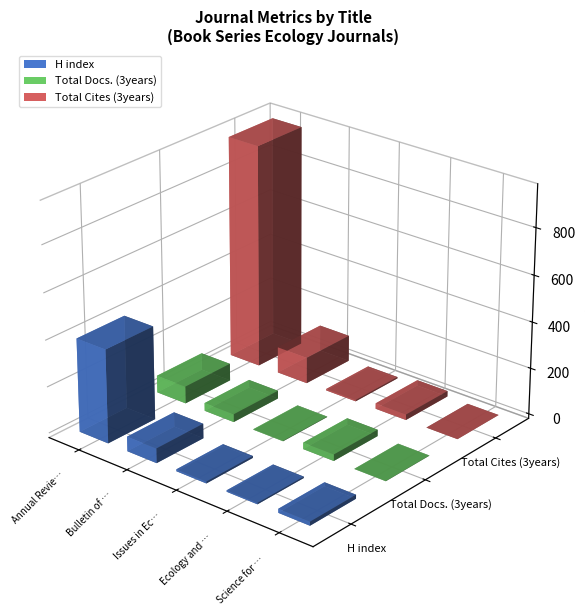

How many bars are there in total?

15